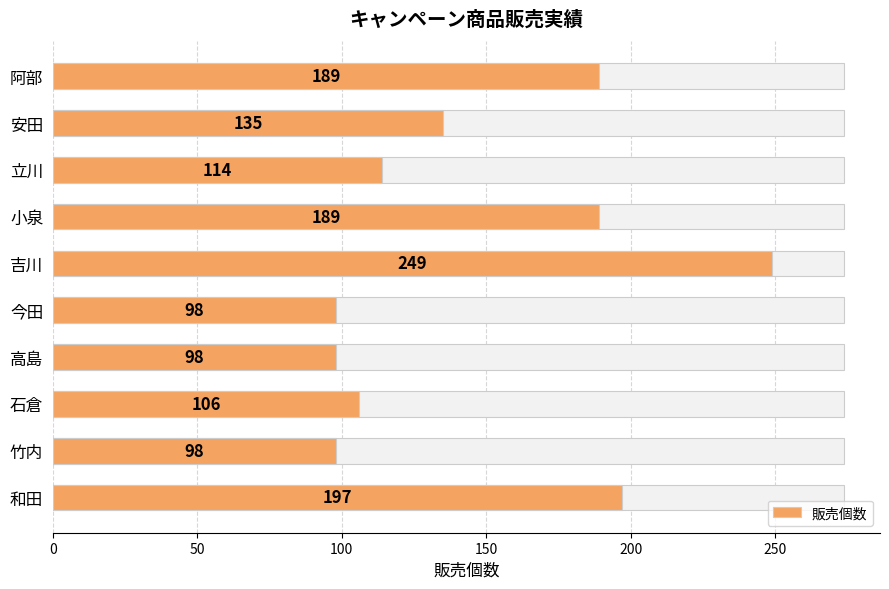

True or false: the data shows 30 at 竹内.

False